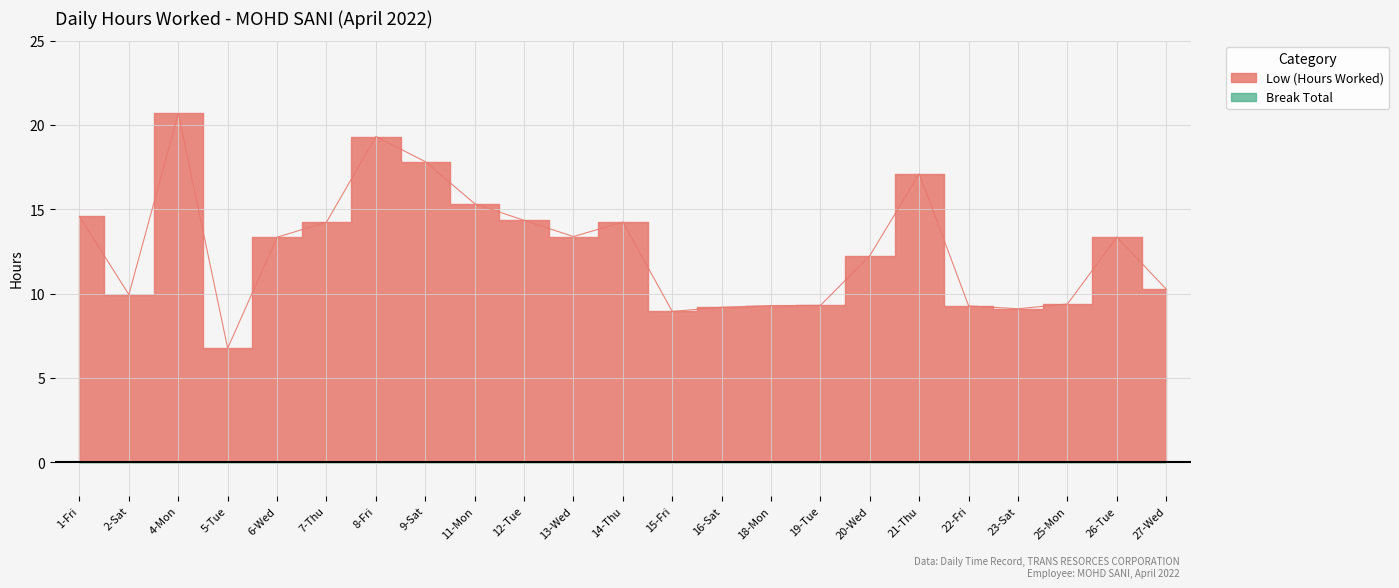

At which category does the data reach its first local peak?

4-Mon